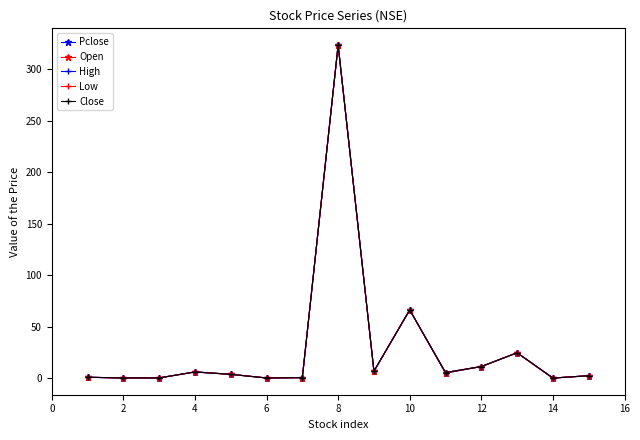

True or false: Close and High intersect in this chart.

False